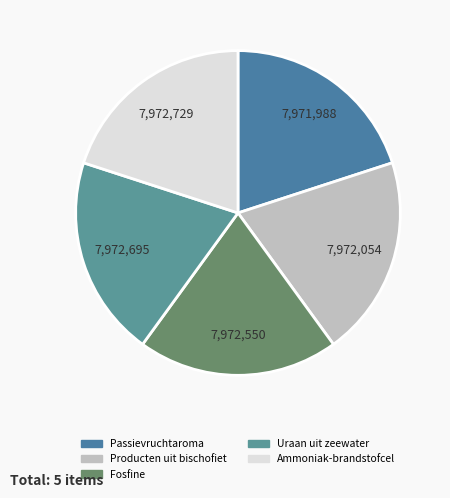

How many slices are in this pie chart?

5